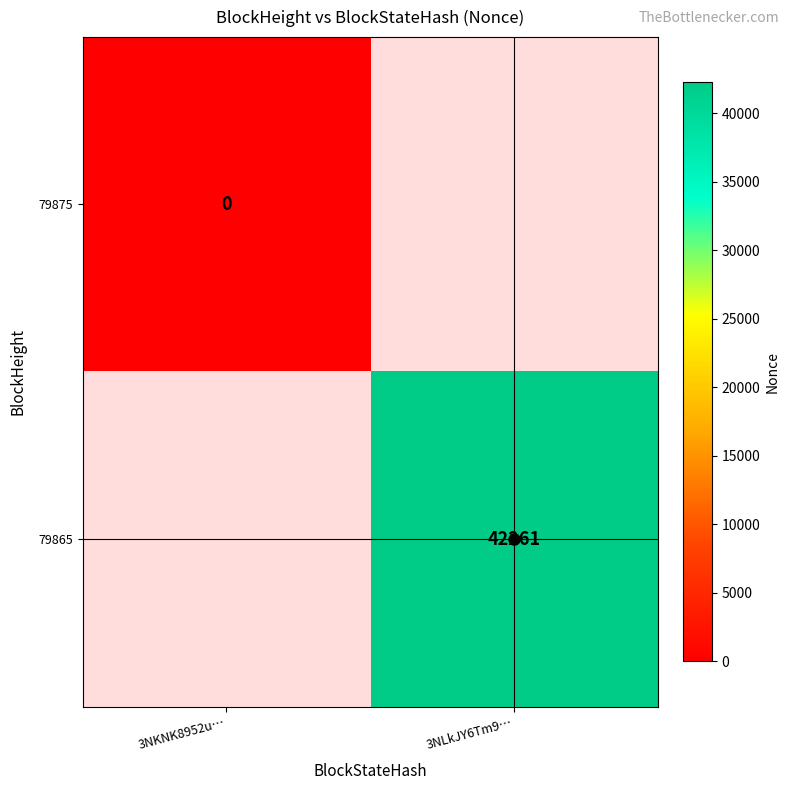

List the labels in order of 79865 value, largest first.

3NKNK8952u…, 3NLkJY6Tm9…